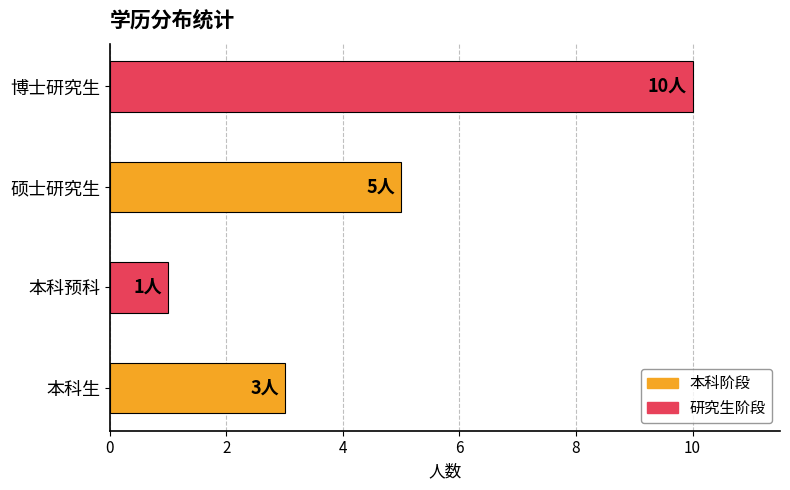

Reading bottom to top, what are all the values shown in this chart?

3	1	5	10